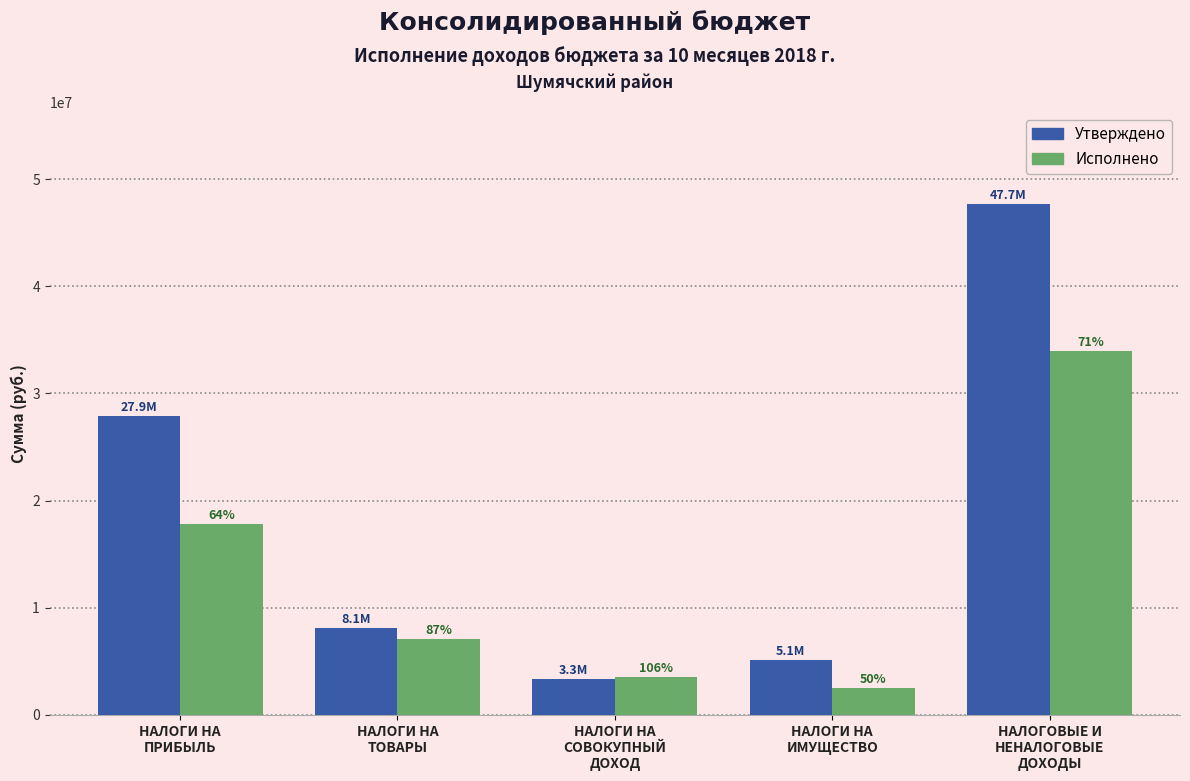

The Утверждено series shows 5399873.0 at НАЛОГИ НА
ТОВАРЫ. True or false?

False